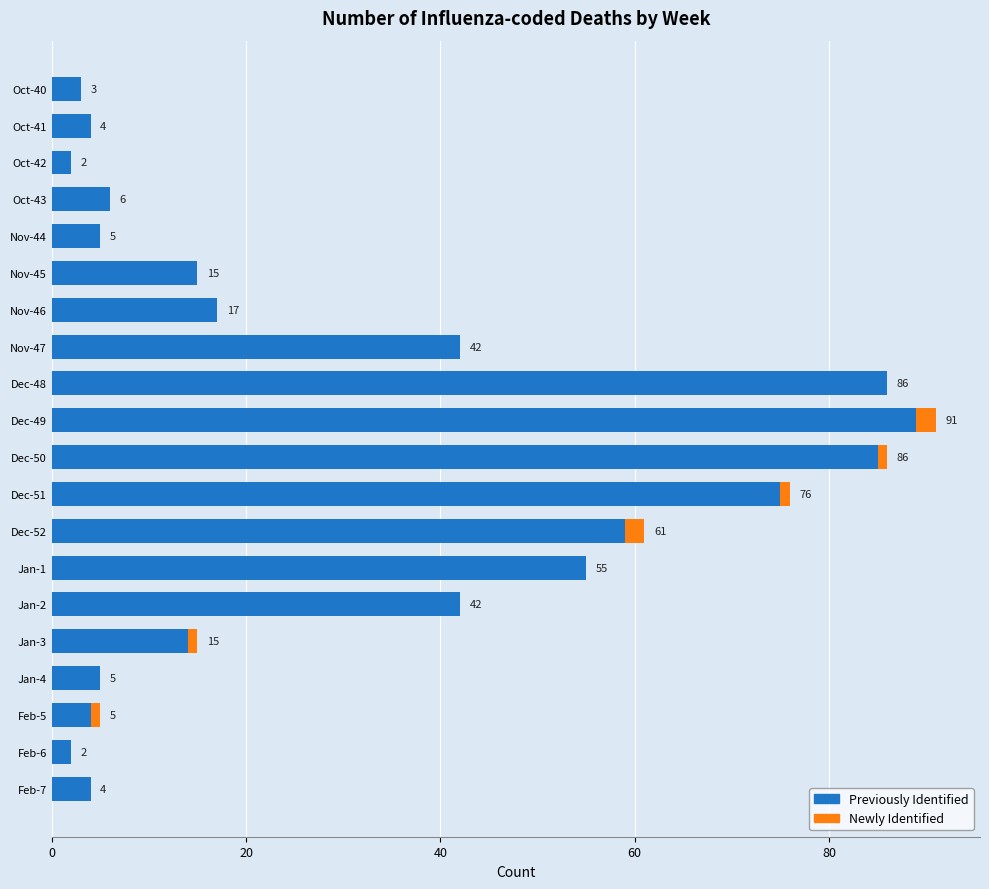

What is the highest value of the Previously Identified series?

89